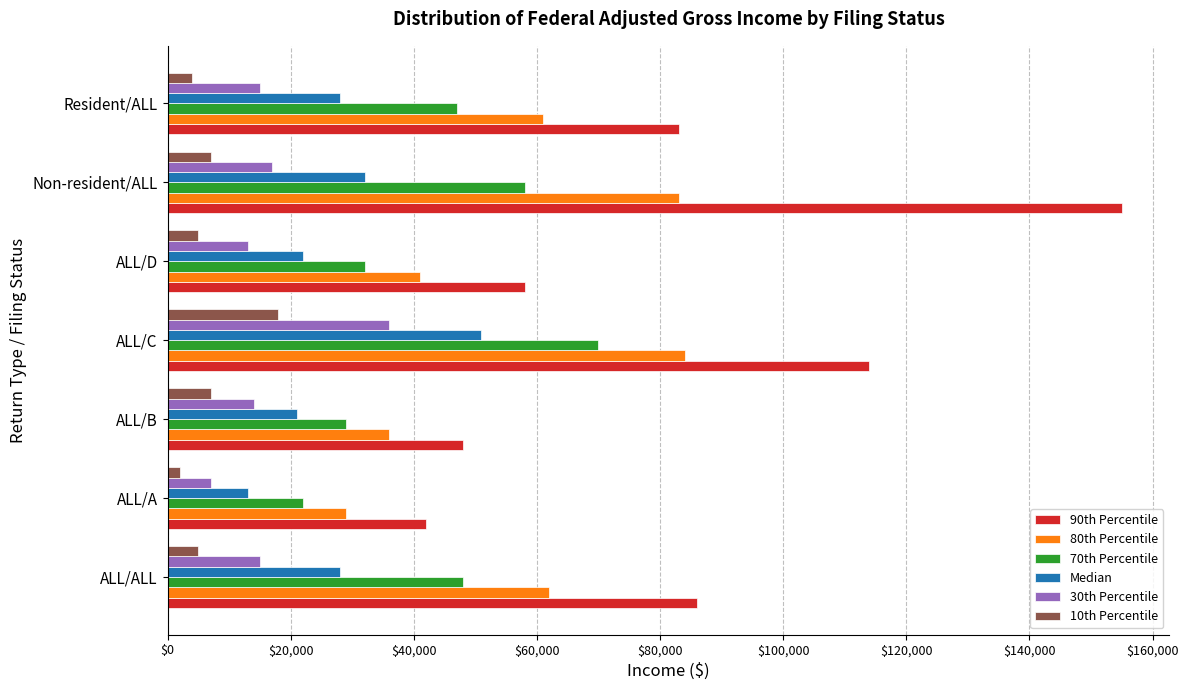

What is the highest value of the 30th Percentile series?

36000